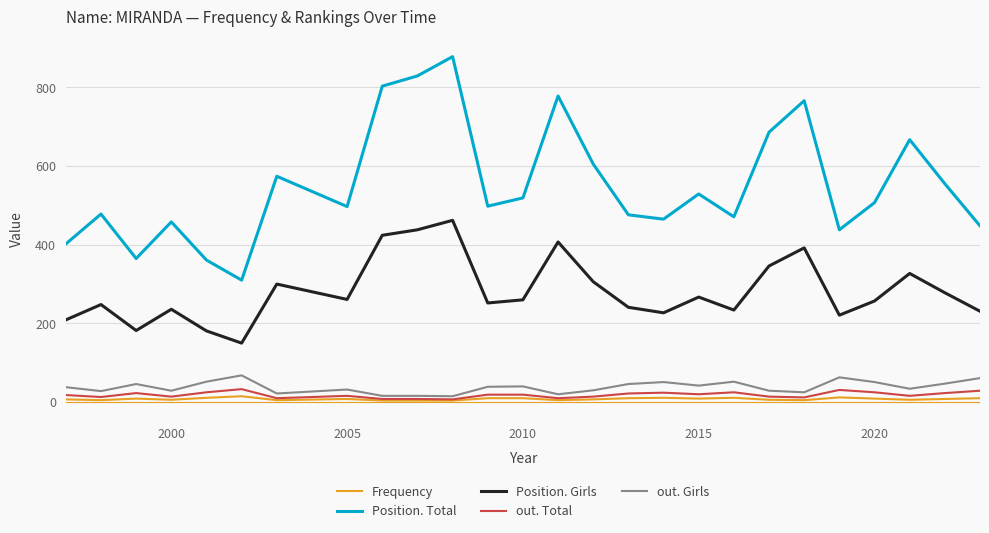

True or false: Frequency and Position. Total intersect in this chart.

False